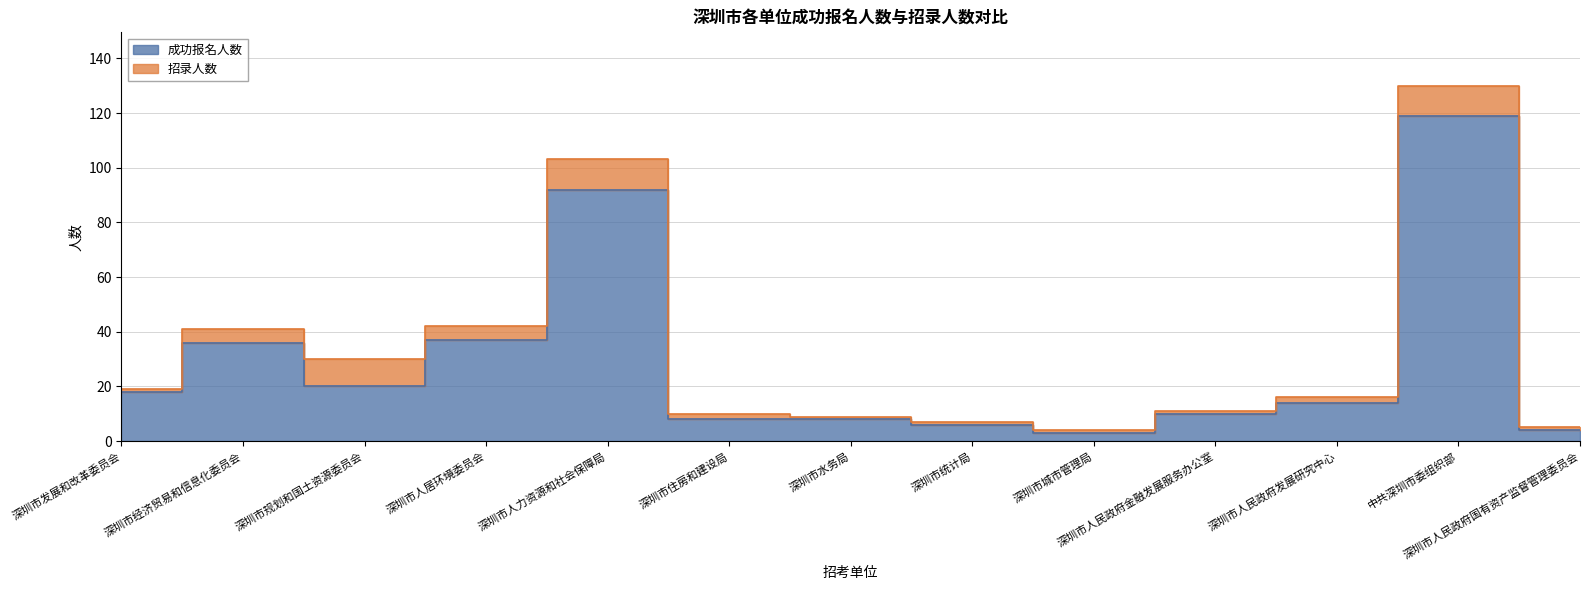

What is the approximate value at 深圳市城市管理局?

3